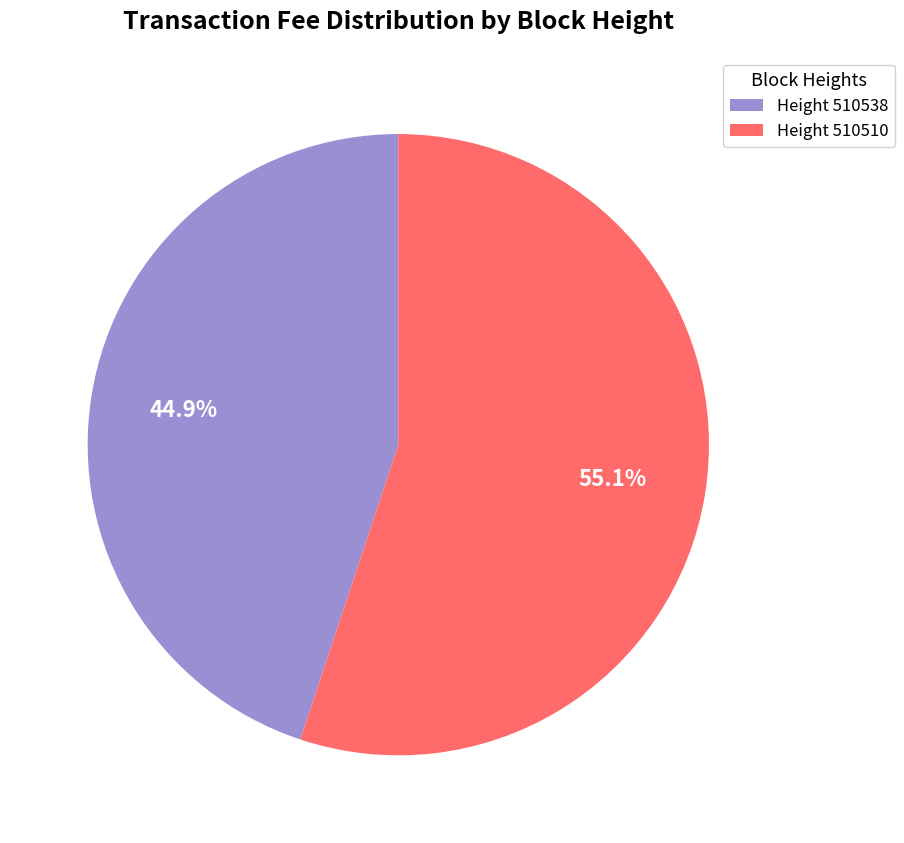

Which slice represents more than half of the pie?

Height 510510